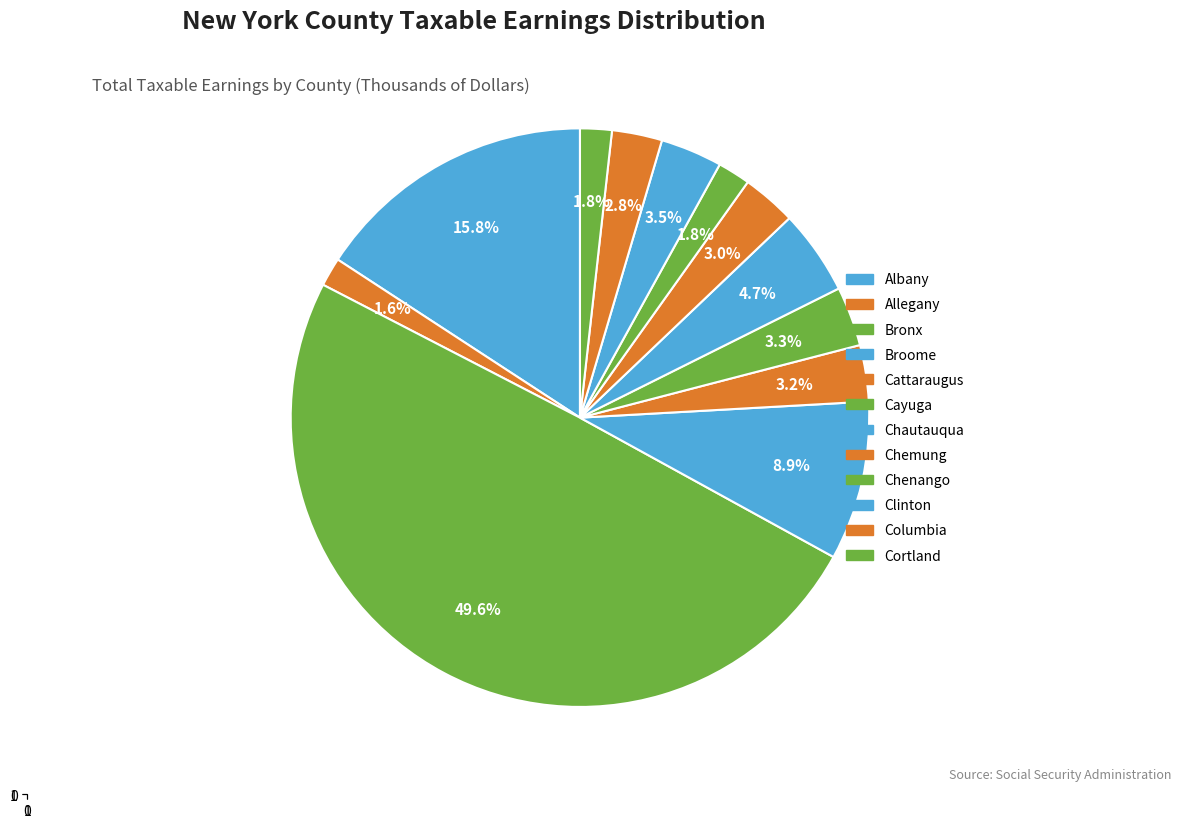

Count the number of slices in the pie.

12